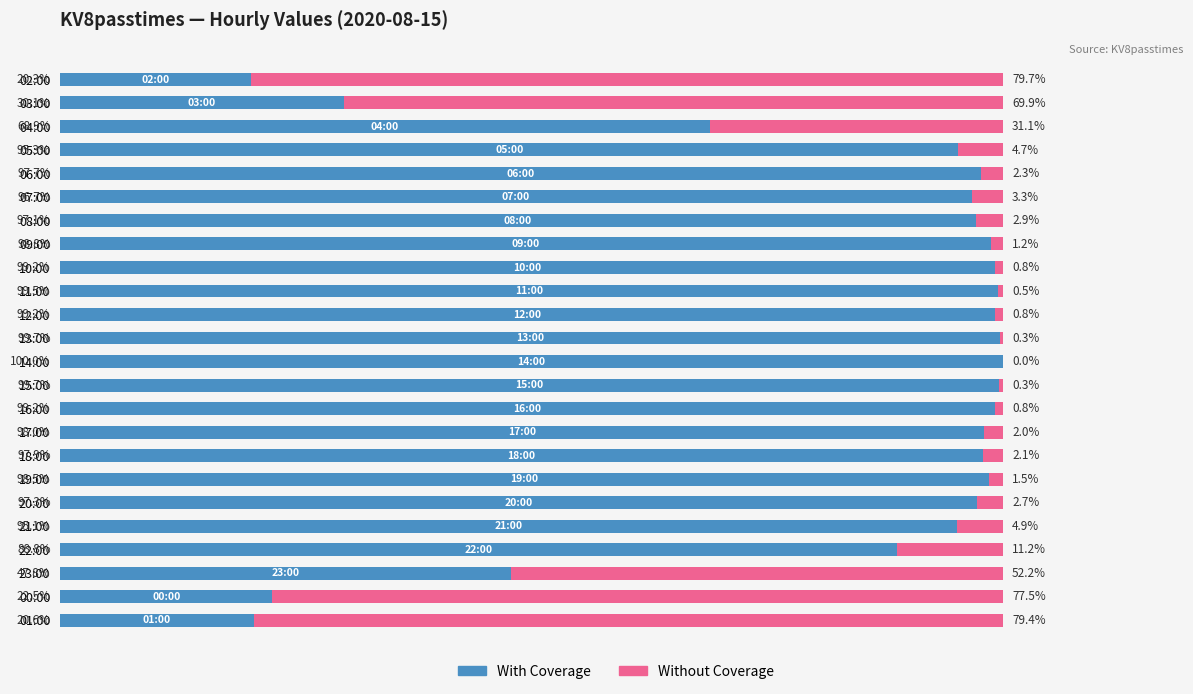

Reading right to left, list all the values displayed in this chart.

With Coverage: 4157	4552	9656	17930	19216	19650	19898	19766	19802	20034	20126	20196	20142	20038	20103	20028	19949	19618	19537	19736	19249	13919	6083	4096
Without Coverage: 16039	15644	10540	2266	980	546	298	430	394	162	70	0	54	158	93	168	247	578	659	460	947	6277	14113	16100